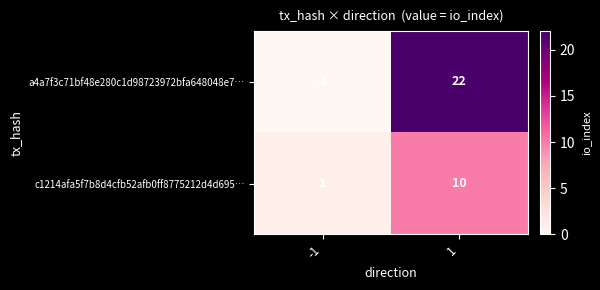

What is the maximum value shown in the chart?

22